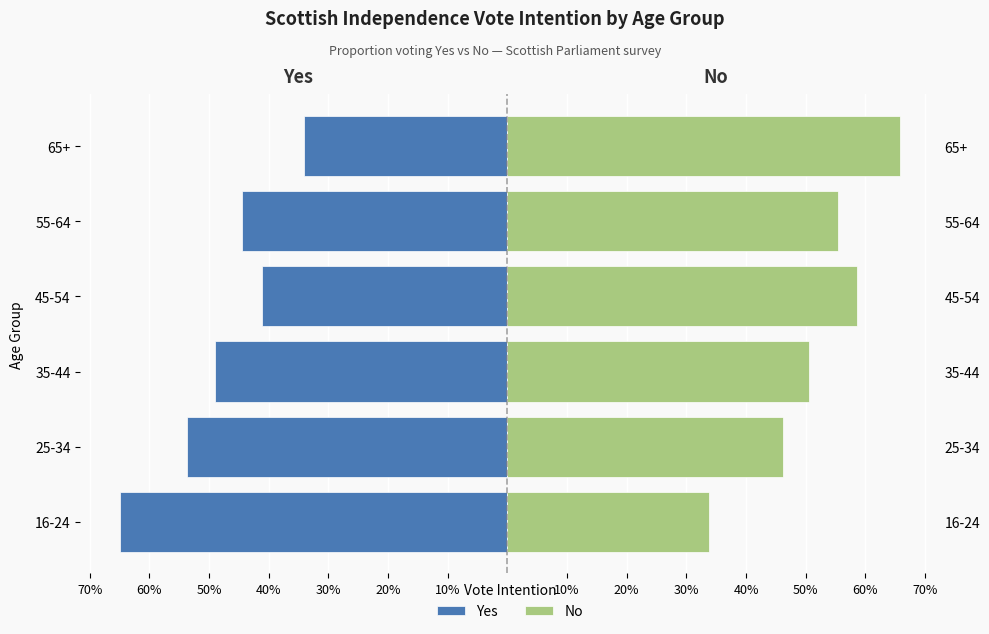

Which series has the largest range (max minus min)?

No